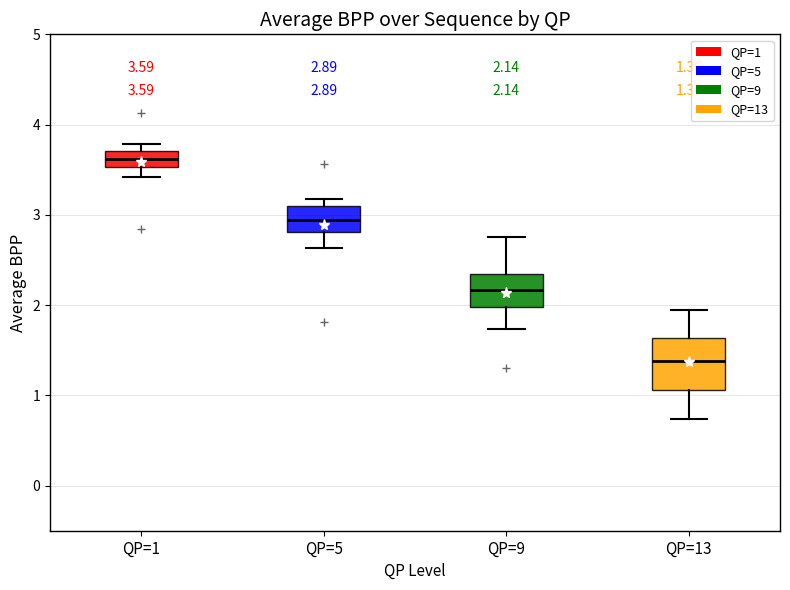

Which box's median line is the lowest?

QP=13